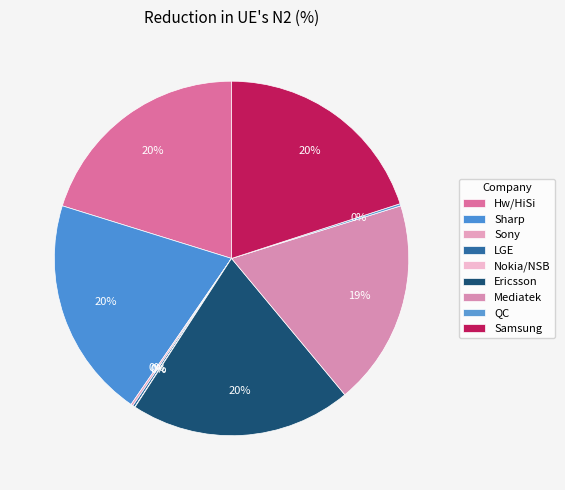

Is there a majority slice in this chart?

No